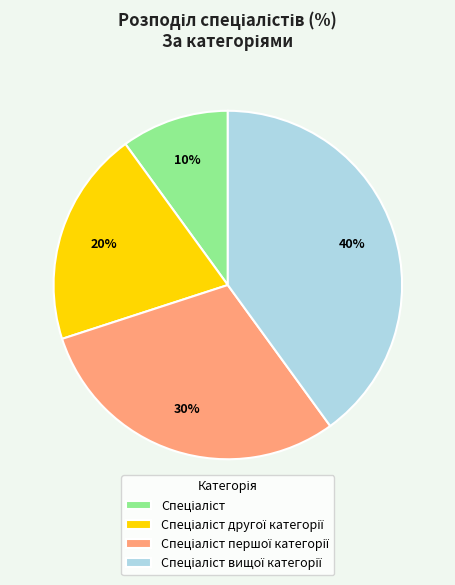

Is there any slice that represents more than half of the pie?

No